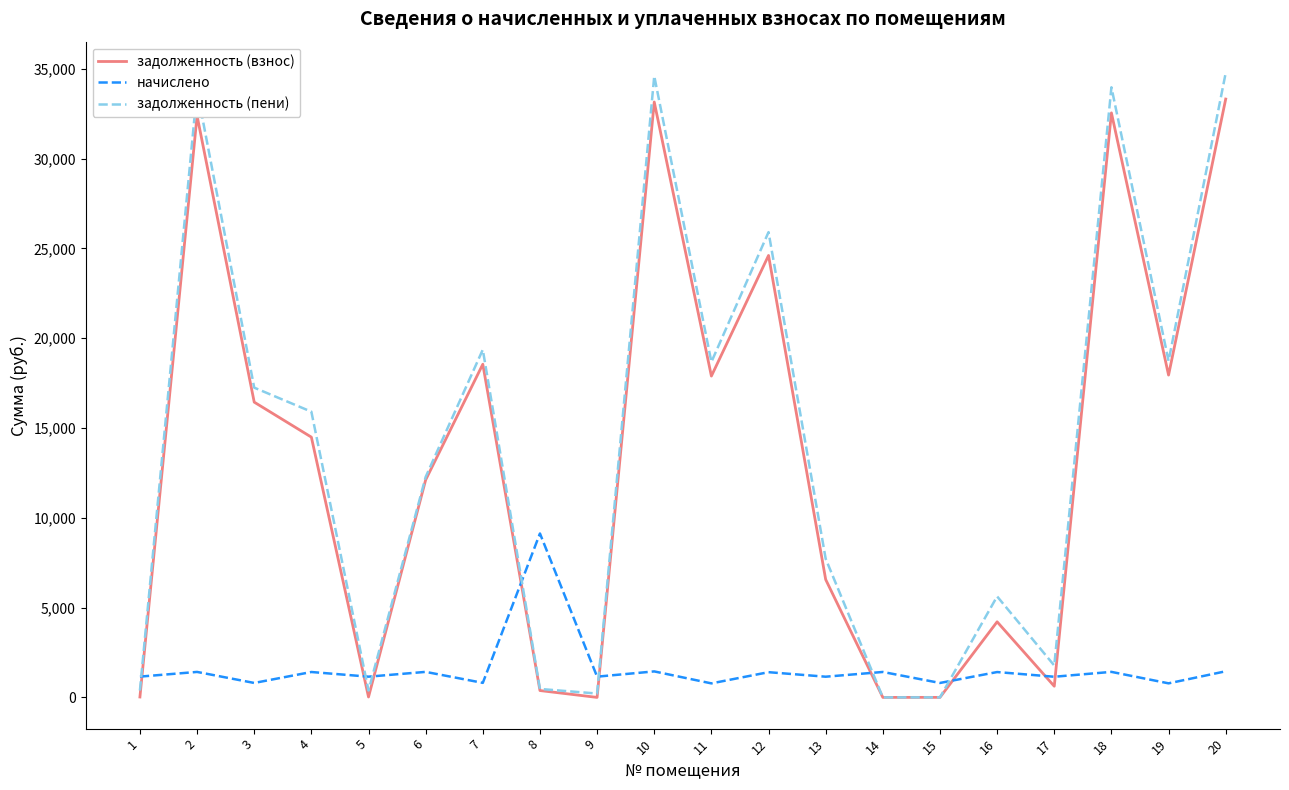

What is the maximum value for задолженность (взнос)?

33317.0